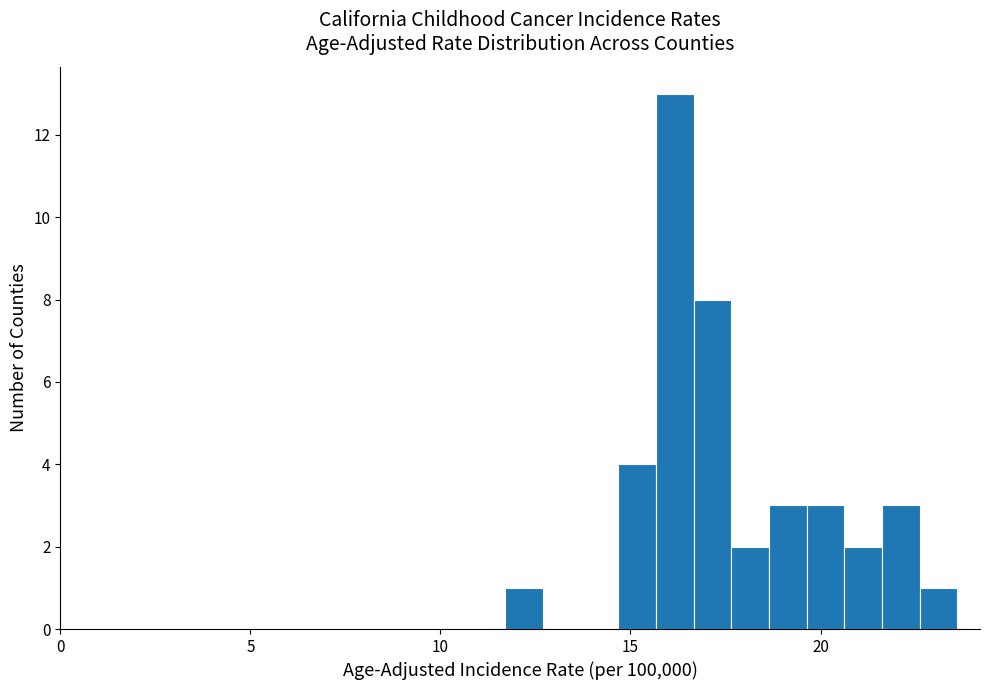

Read against the x-axis, roughly where is the centre of the tallest bar?

16.0